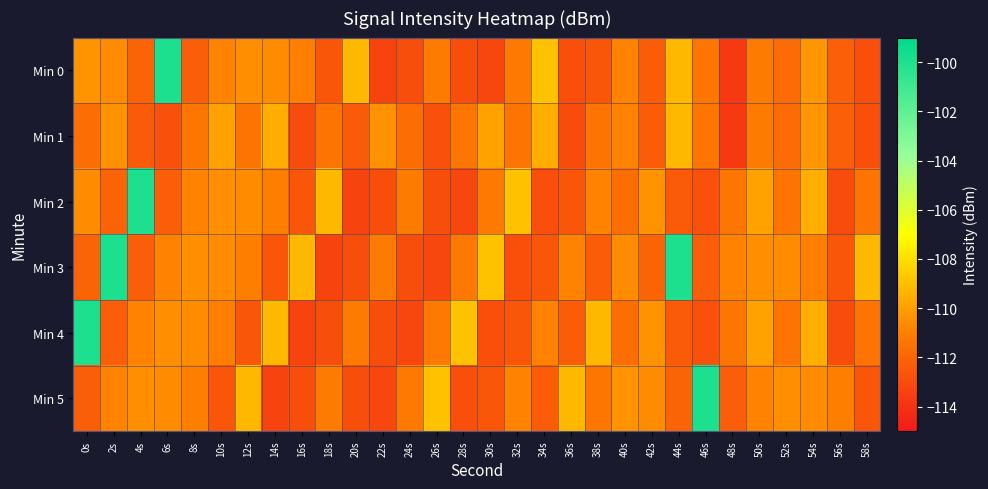

How many categories are shown in the chart?

30